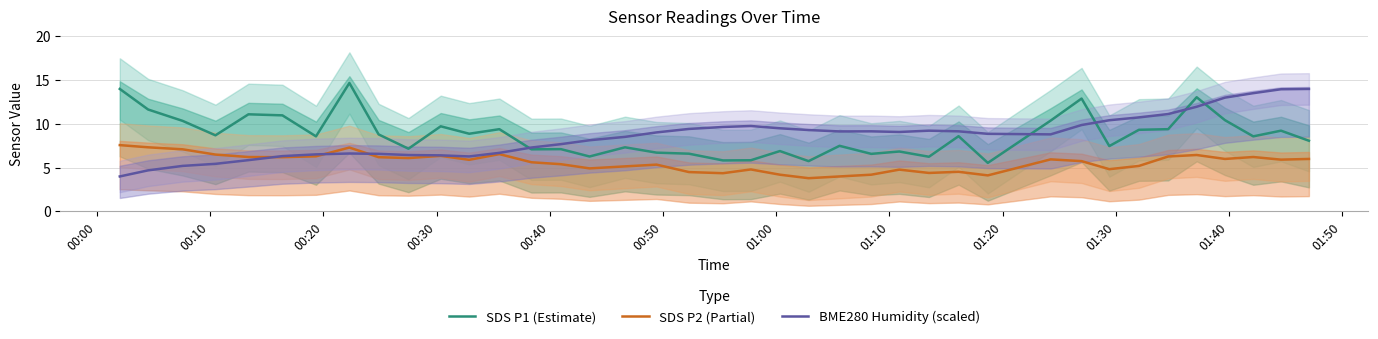

How many intersections are there between SDS P1 (Estimate) and BME280 Humidity (scaled)?

5